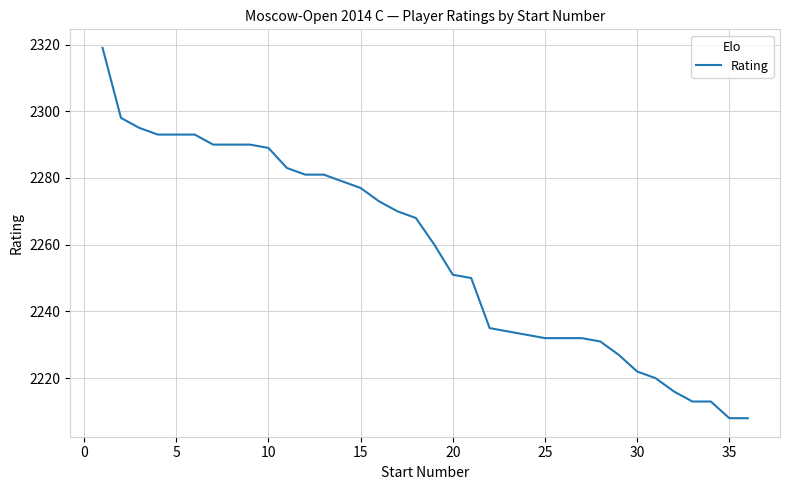

What is the minimum value shown in the chart?

2208